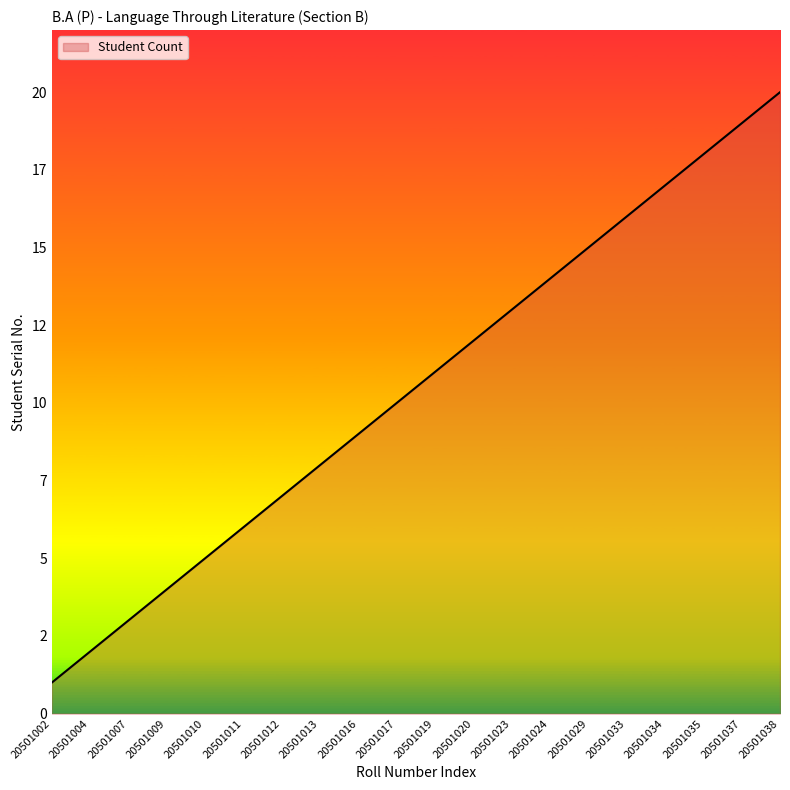

Which category has the lowest value across all series?

20501002